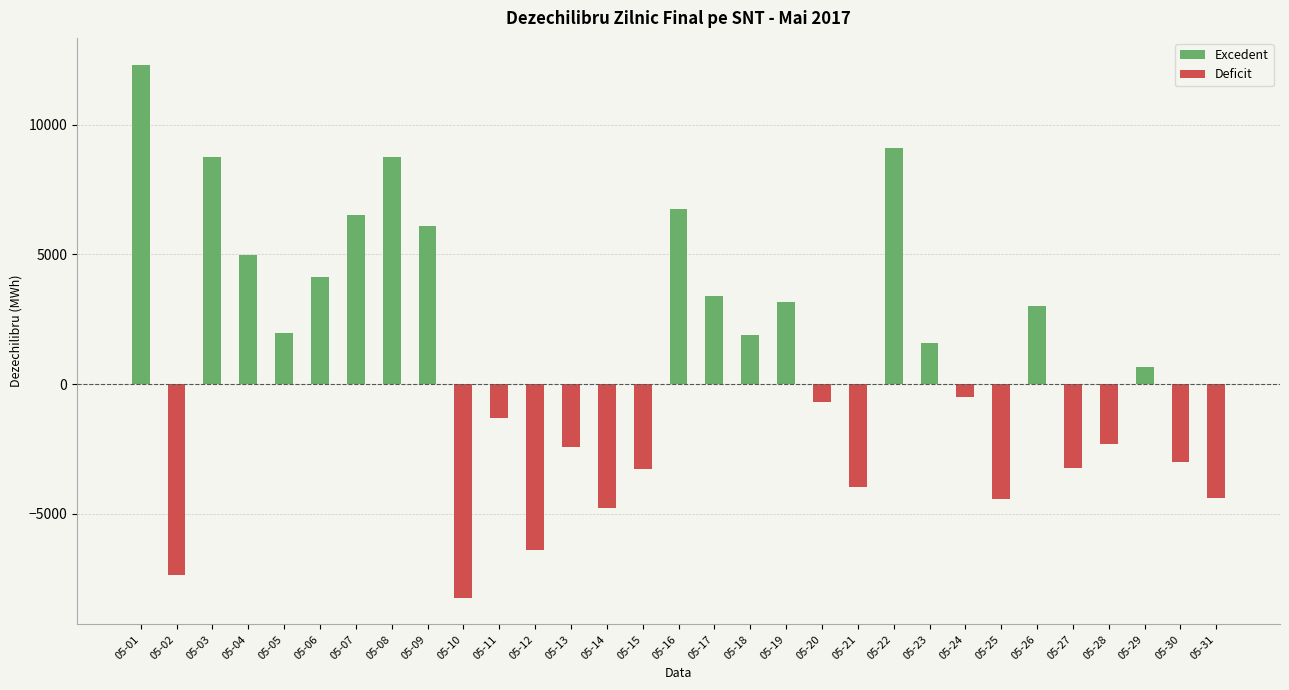

Rank the categories by Deficit value from lowest to highest.

05-10, 05-02, 05-12, 05-14, 05-25, 05-31, 05-21, 05-15, 05-27, 05-30, 05-13, 05-28, 05-11, 05-20, 05-24, 05-01, 05-03, 05-04, 05-05, 05-06, 05-07, 05-08, 05-09, 05-16, 05-17, 05-18, 05-19, 05-22, 05-23, 05-26, 05-29